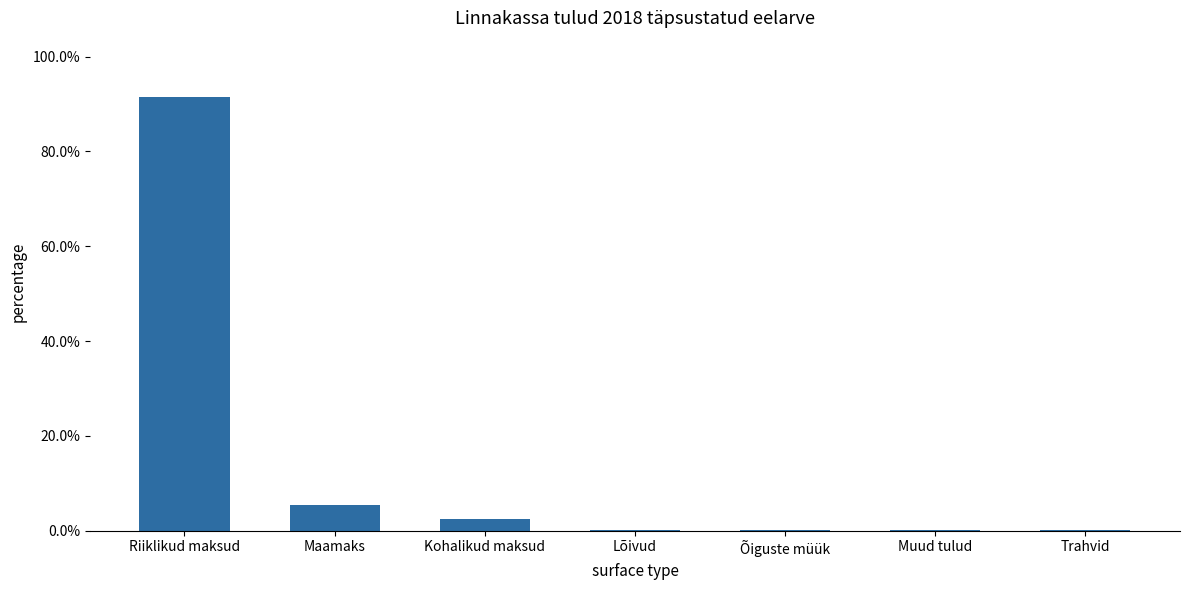

The chart shows a value of 0.5 at Riiklikud maksud. True or false?

False